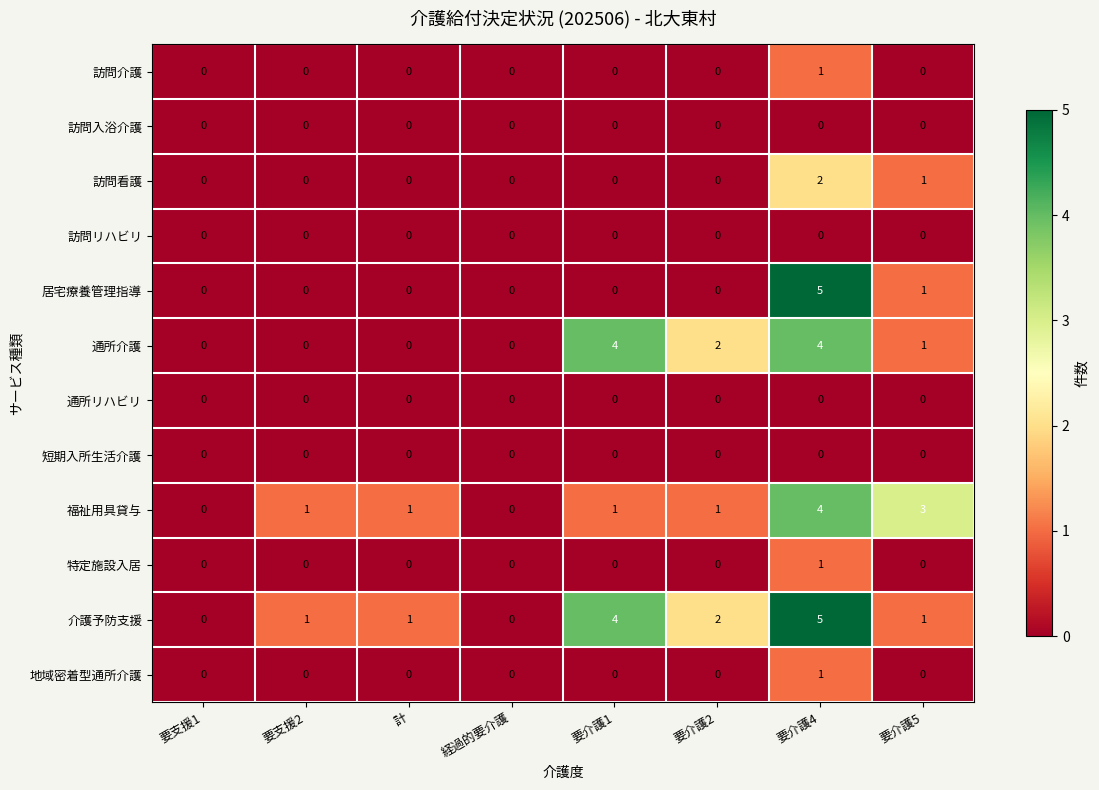

At which category is the sum across all series the highest?

要介護4